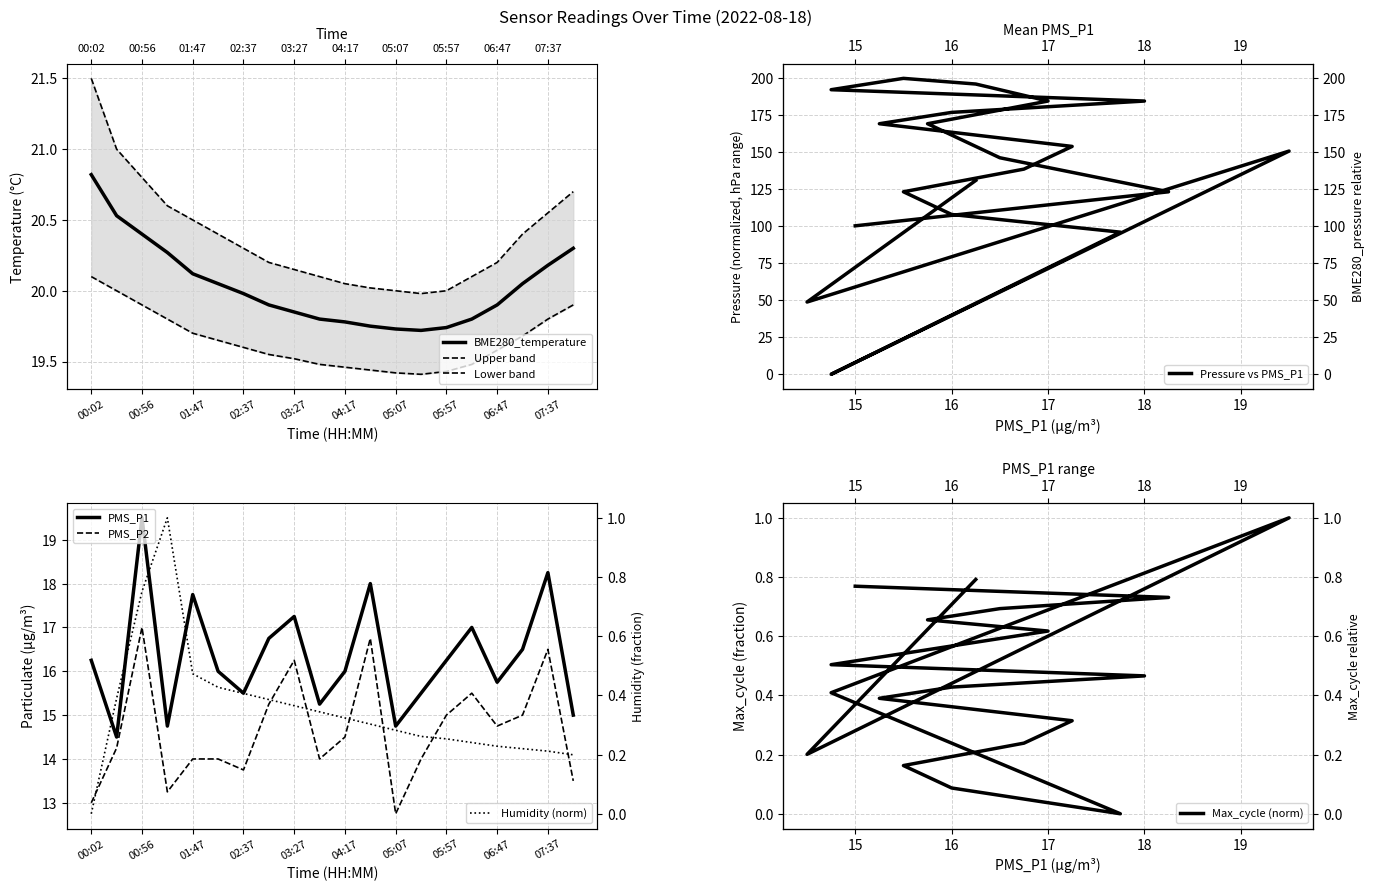

The value of PMS_P2 at 05:57 is 15.0. True or false?

True